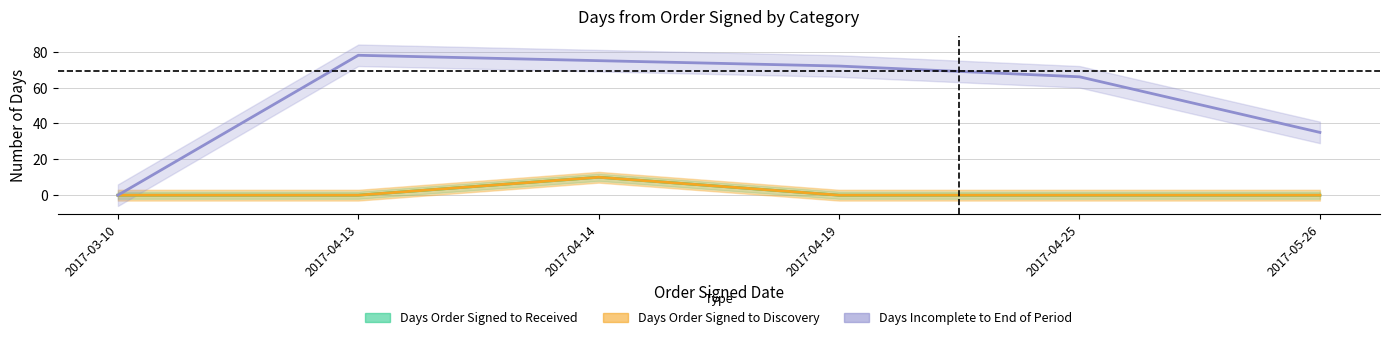

At how many categories does at least one series exceed 65?

4